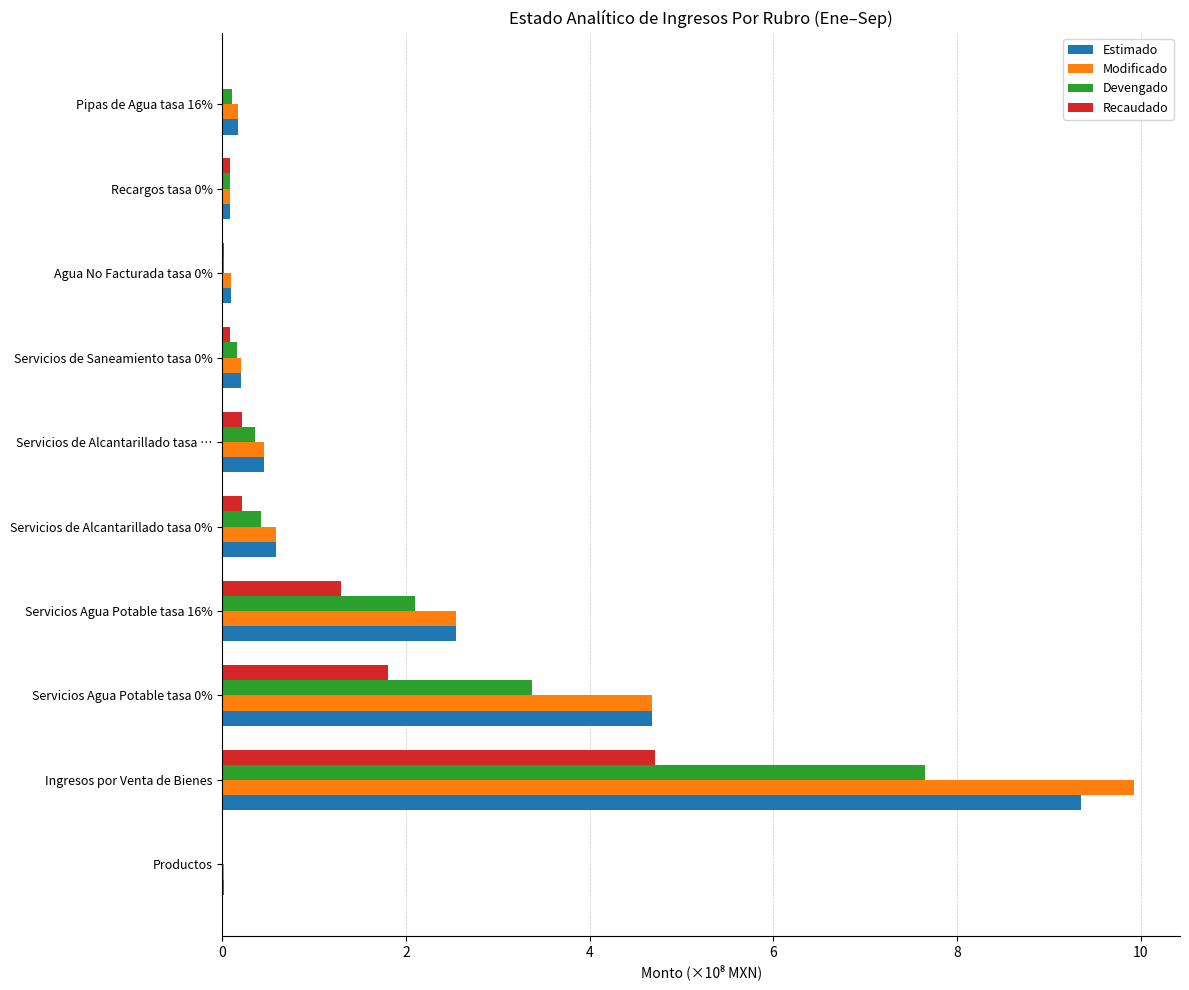

What is the total value across all series at Servicios Agua Potable tasa 16%?

8.5